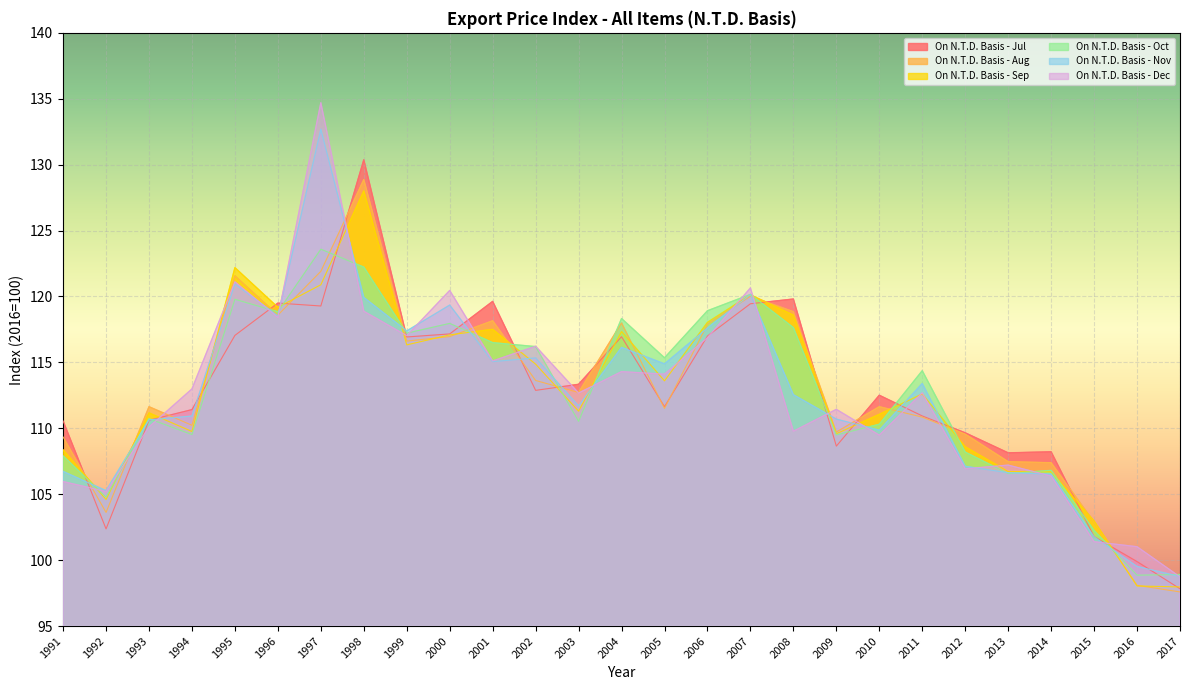

What are all the series names shown in the legend?

On N.T.D. Basis - Jul, On N.T.D. Basis - Aug, On N.T.D. Basis - Sep, On N.T.D. Basis - Oct, On N.T.D. Basis - Nov, On N.T.D. Basis - Dec